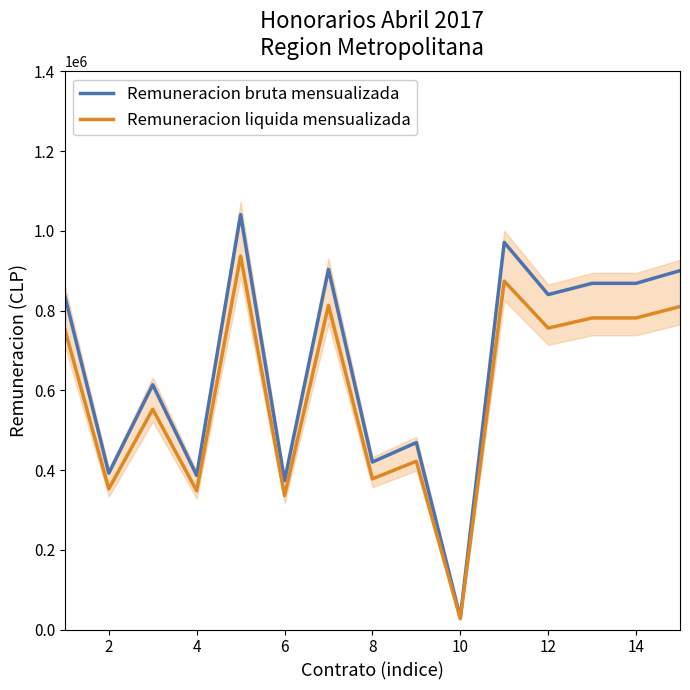

Reading left to right, list all the values displayed in this chart.

Remuneracion bruta mensualizada: 836233	392000	613750	386666	1040562	373300	903320	420000	468889	30000	970833	839970	868209	868209	900000
Remuneracion liquida mensualizada: 752610	352800	552375	347999	936506	335970	812988	378000	422000	27000	873750	755973	781388	781388	810000